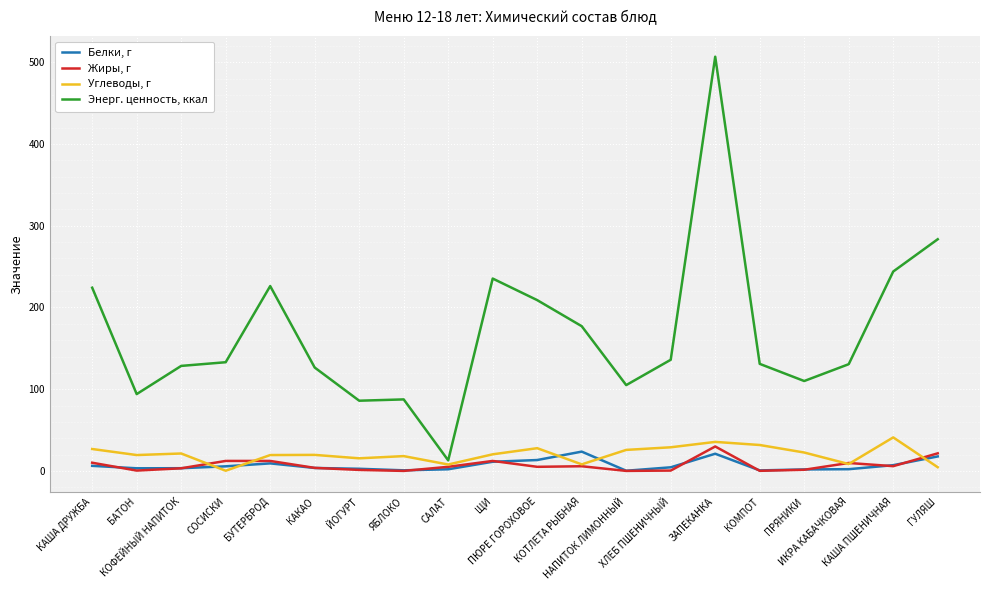

Which series has the widest spread of values?

Энерг. ценность, ккал